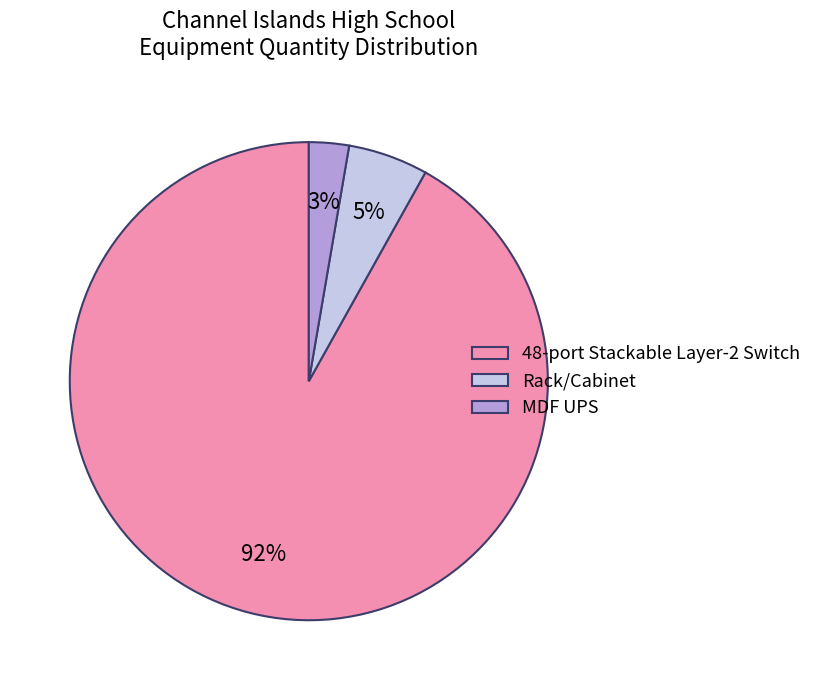

Which slice is the largest?

48-port Stackable Layer-2 Switch